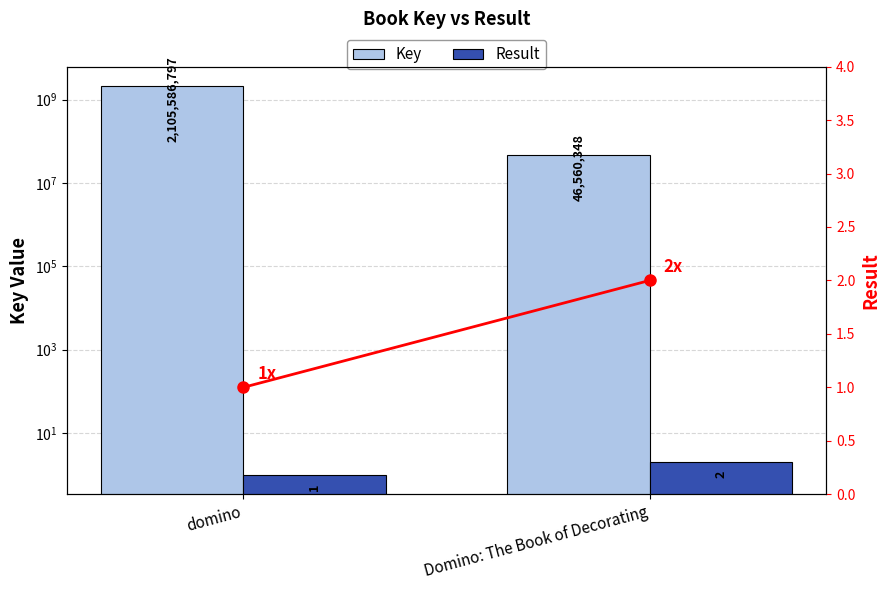

What is the average value of the Key series?

1076073572